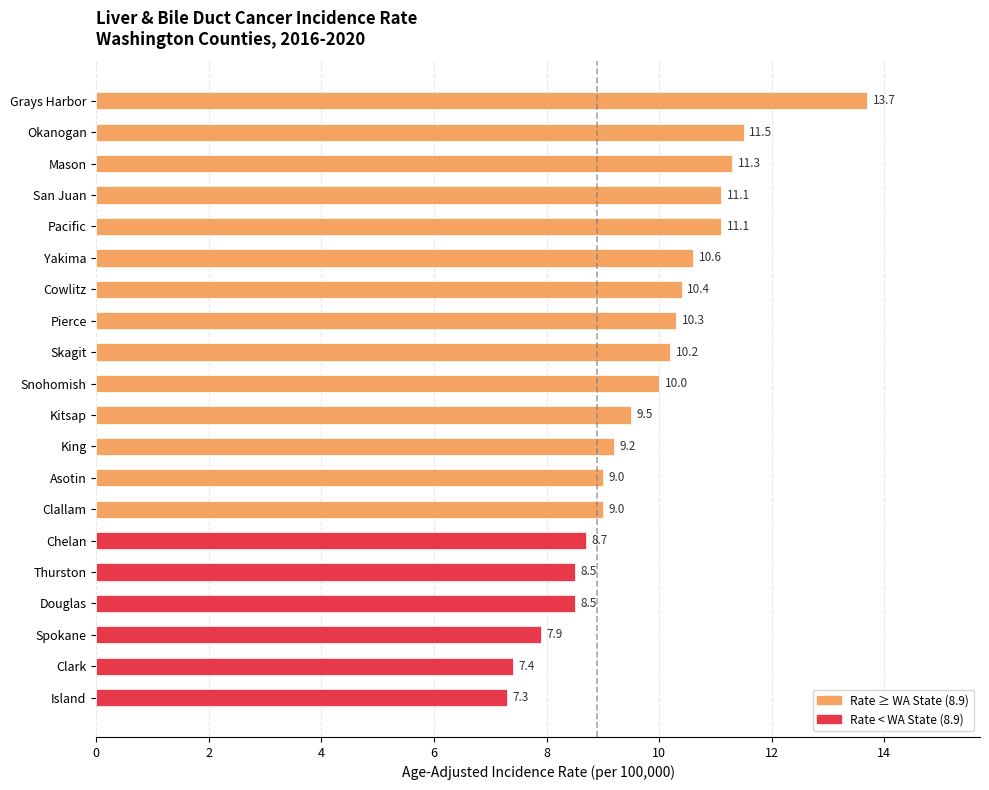

Between Yakima and Kitsap, which is larger?

Yakima